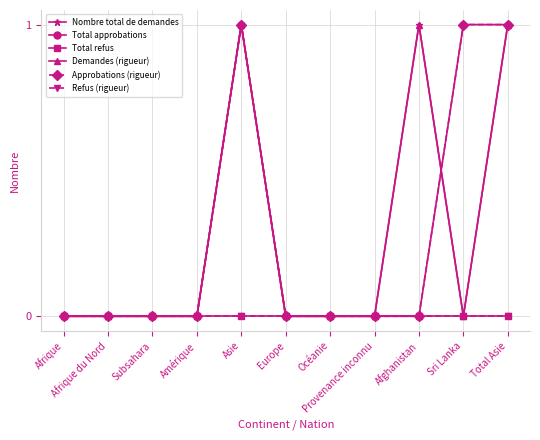

Which series changed the most between Sri Lanka and Total Asie?

Nombre total de demandes